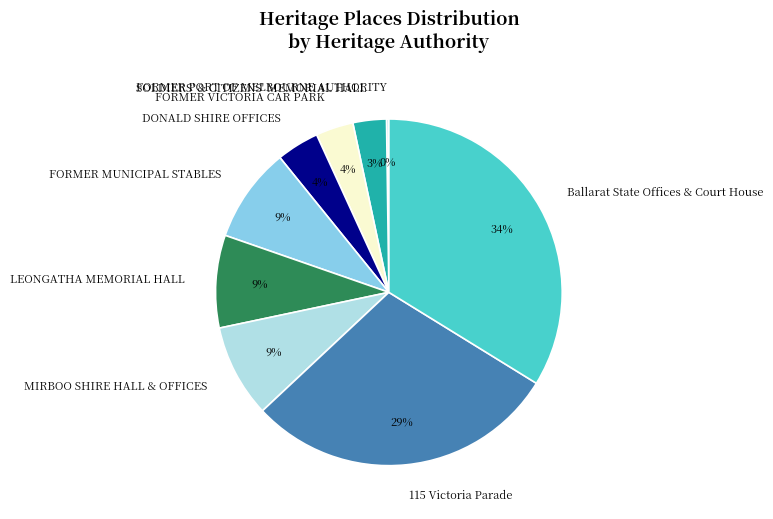

What percentage is the LEONGATHA MEMORIAL HALL slice, to the nearest percent?

9%